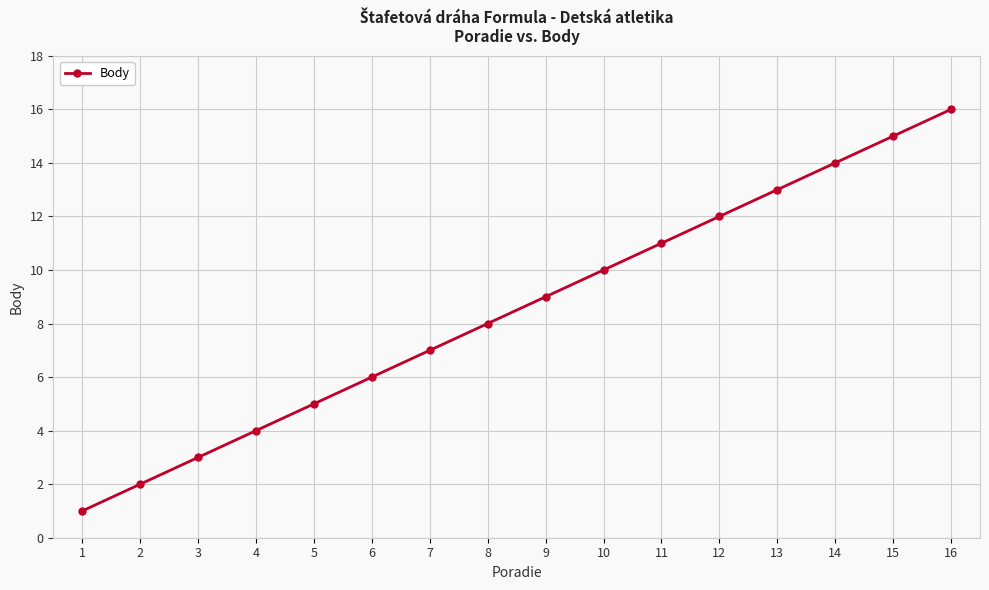

Read the value at 13, to the nearest 10.

10